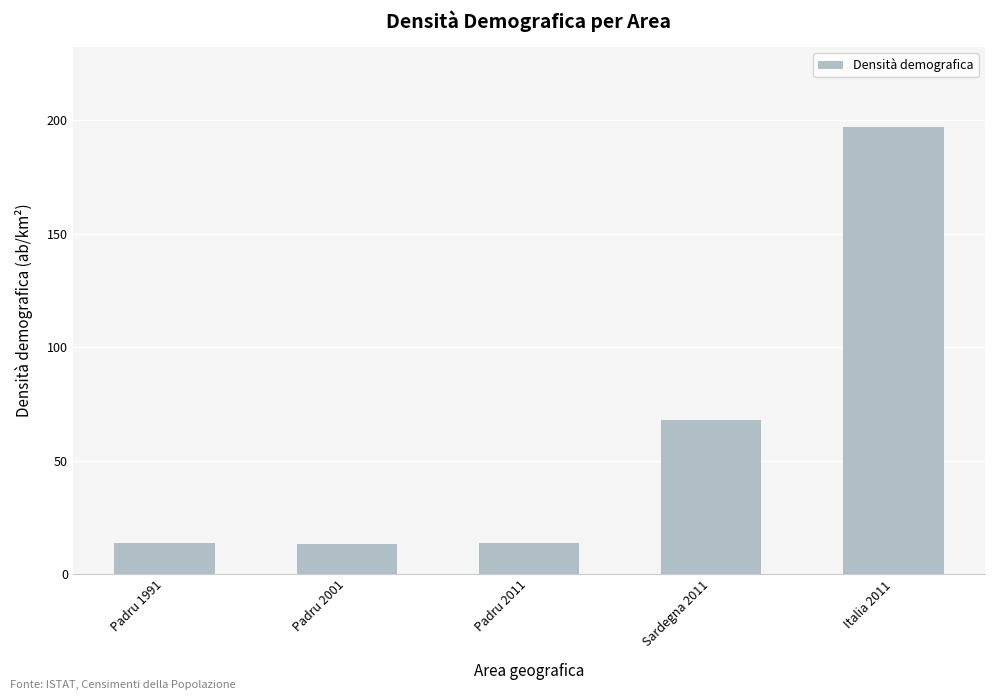

What is the difference between the values at Italia 2011 and Padru 2011?

183.3